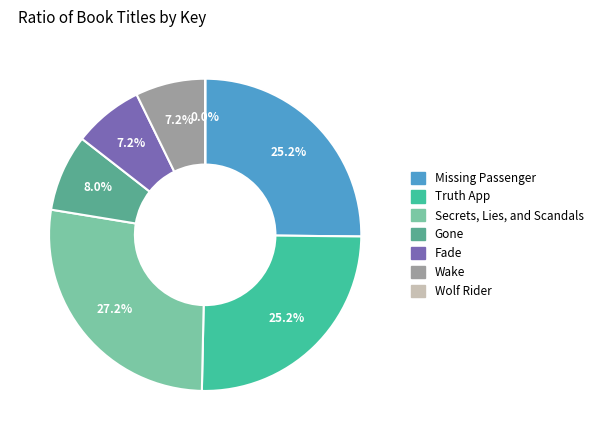

Does Gone account for over 50% of the chart?

No